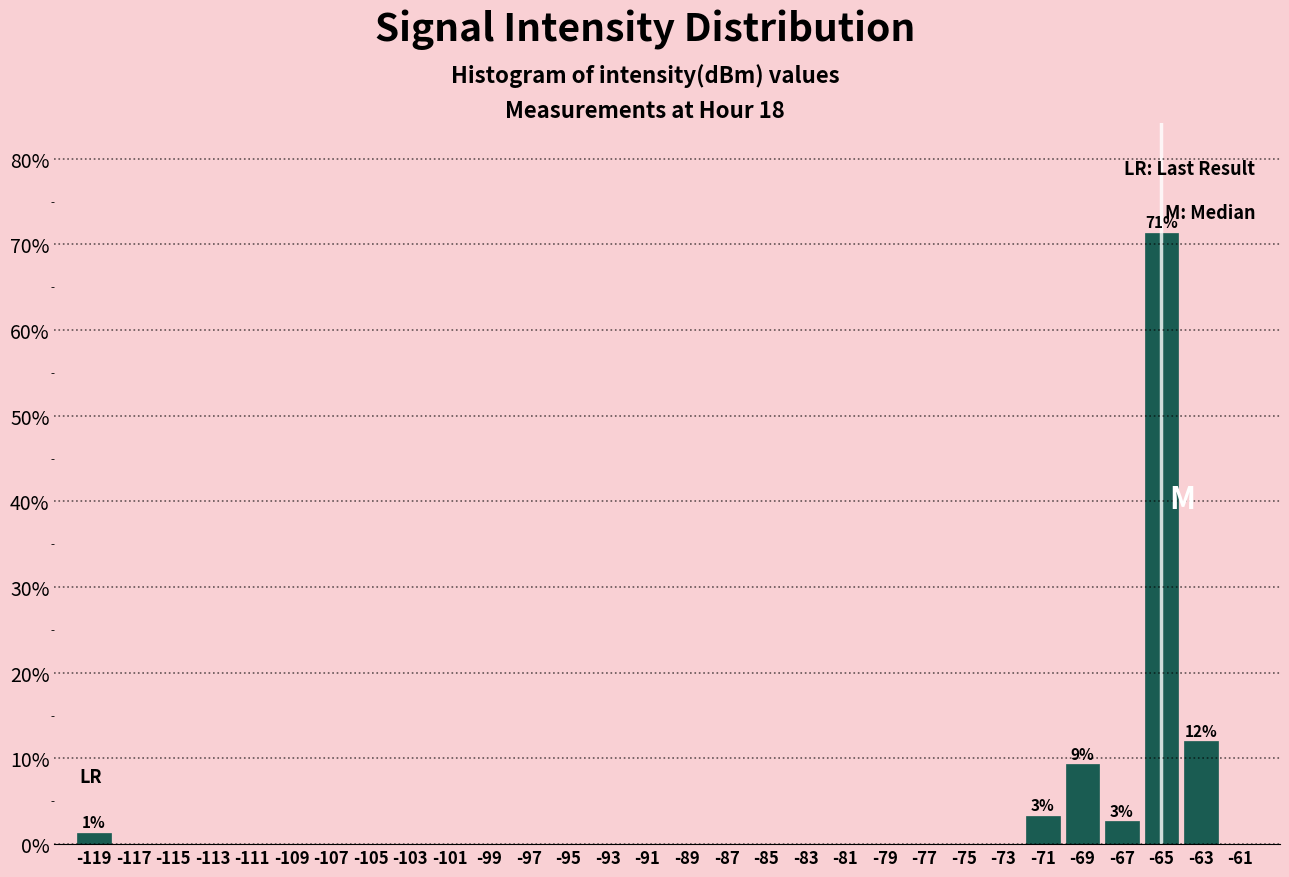

Which range on the x-axis has the tallest bar?

-66 to -64